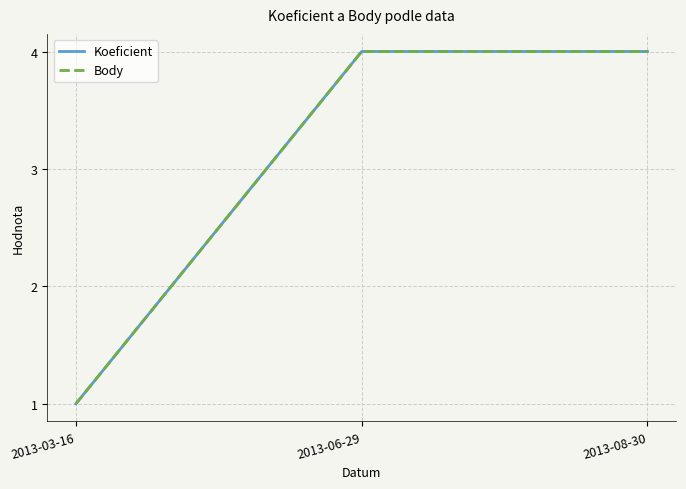

Count the Koeficient values in the range 1 to 4.

3